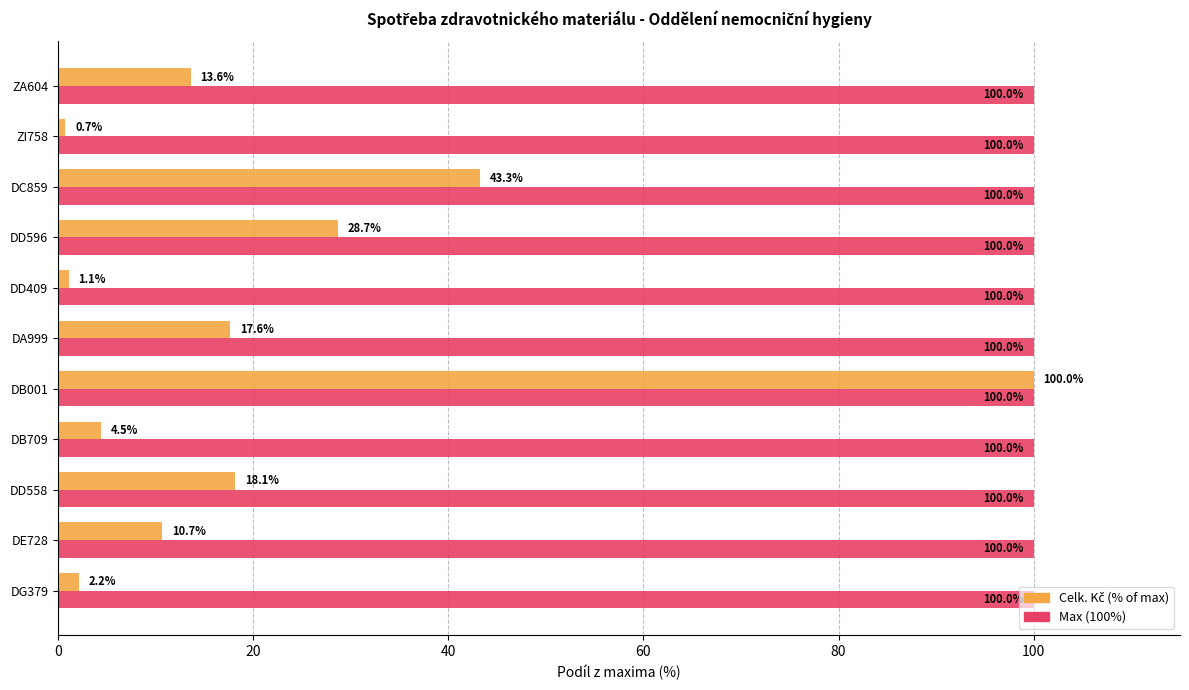

At which category is the sum across all series the highest?

DB001